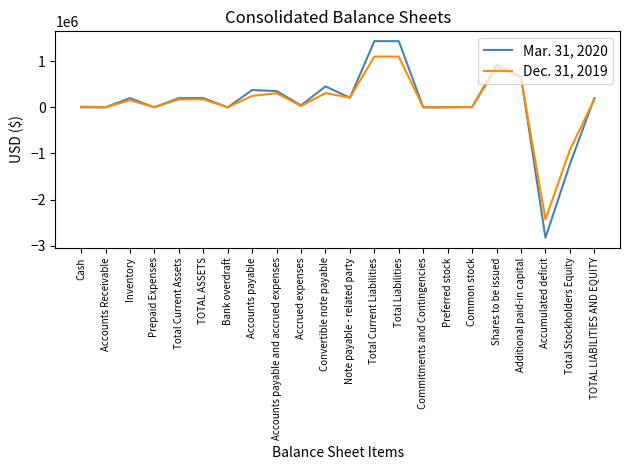

What is the difference between the second highest and second lowest values in the Mar. 31, 2020 series?

2671341